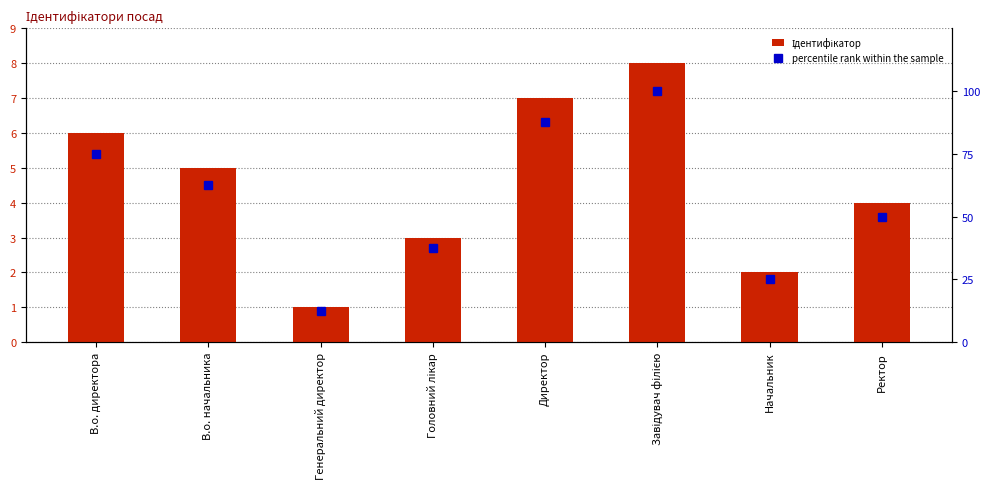

Is it true that Ідентифікатор equals 6.0 at В.о. директора?

True